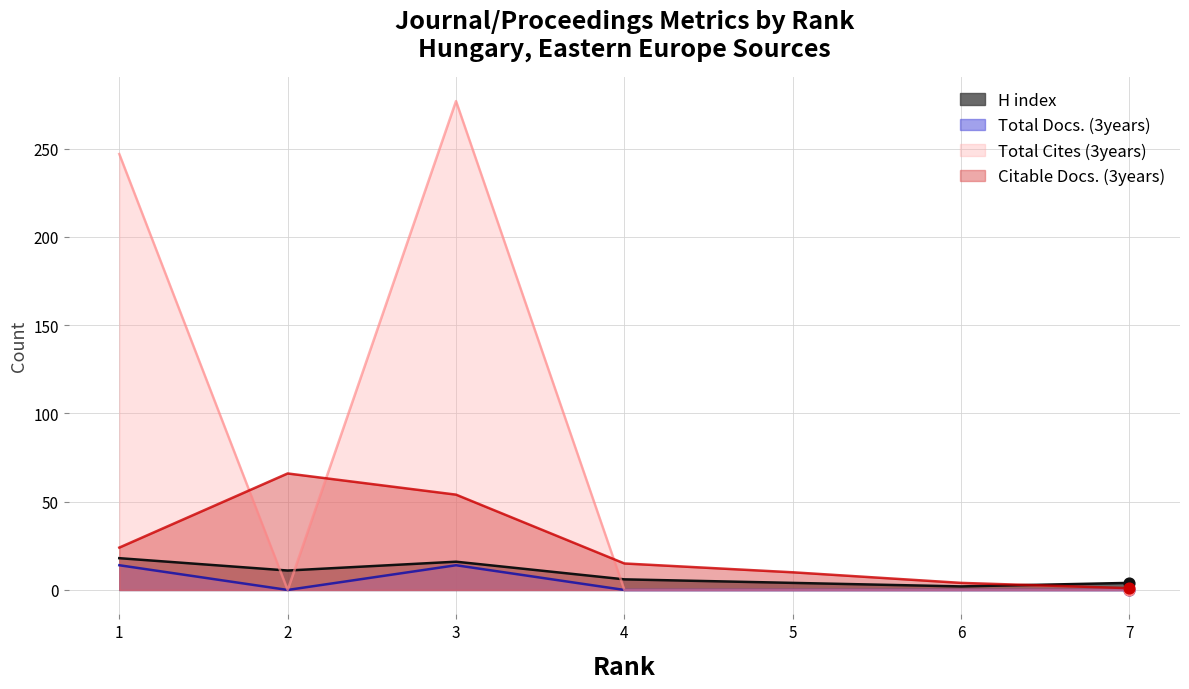

What is the total value across all series at 7?

5